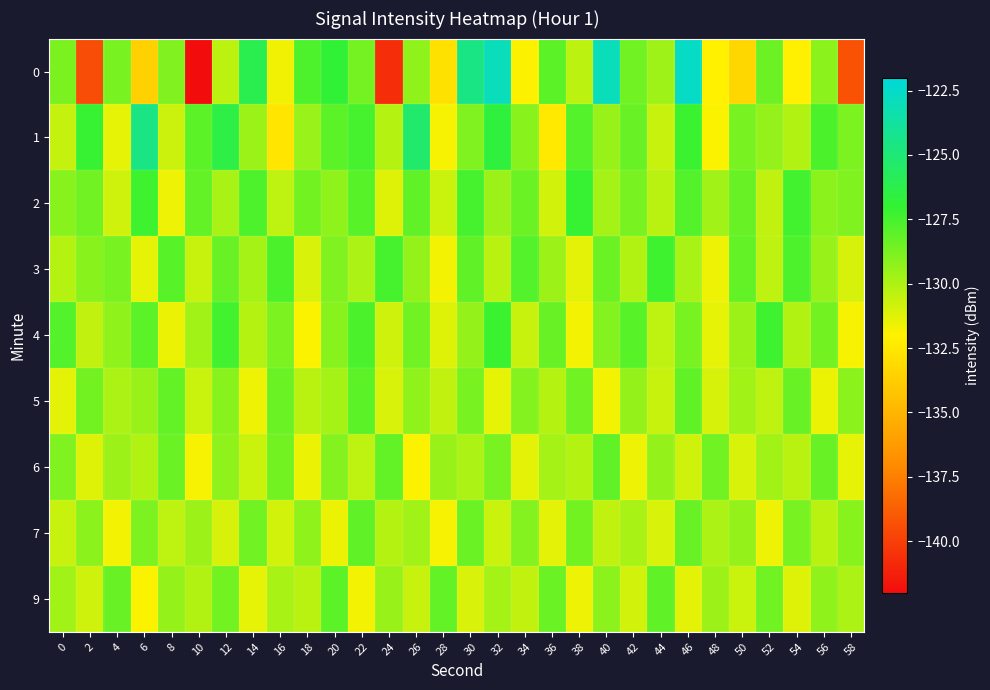

Which label corresponds to the smallest value in the chart?

10